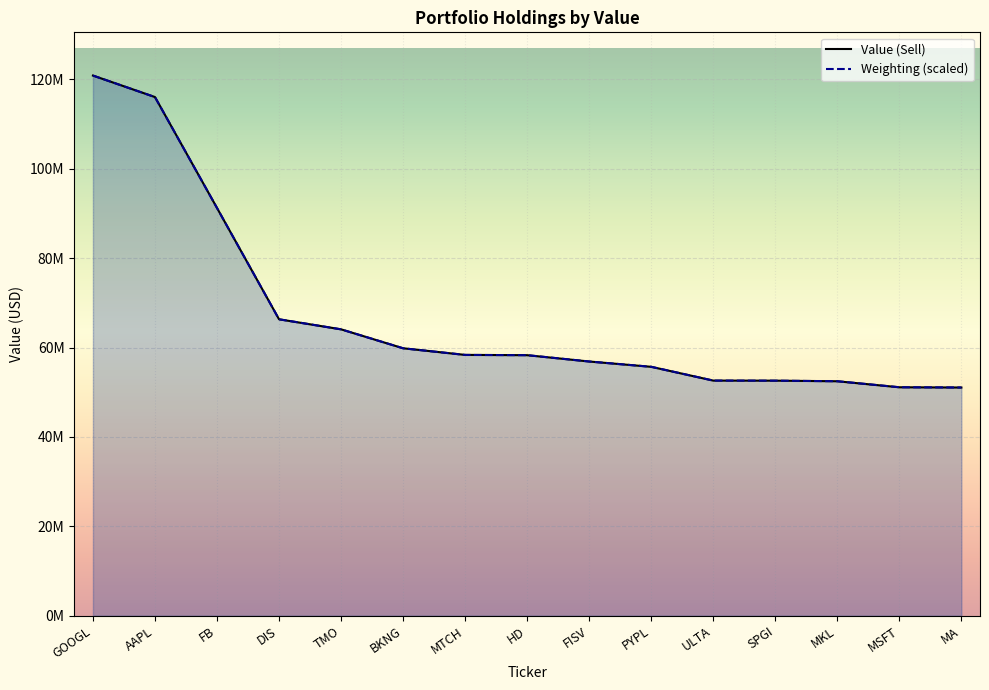

Reading left to right, extract all data points from this chart.

GOOGL=120883000	AAPL=116071000	FB=91242000	DIS=66335000	TMO=64089000	BKNG=59850000	MTCH=58368000	HD=58302000	FISV=56887000	PYPL=55701000	ULTA=52616000	SPGI=52602000	MKL=52468000	MSFT=51122000	MA=51065000